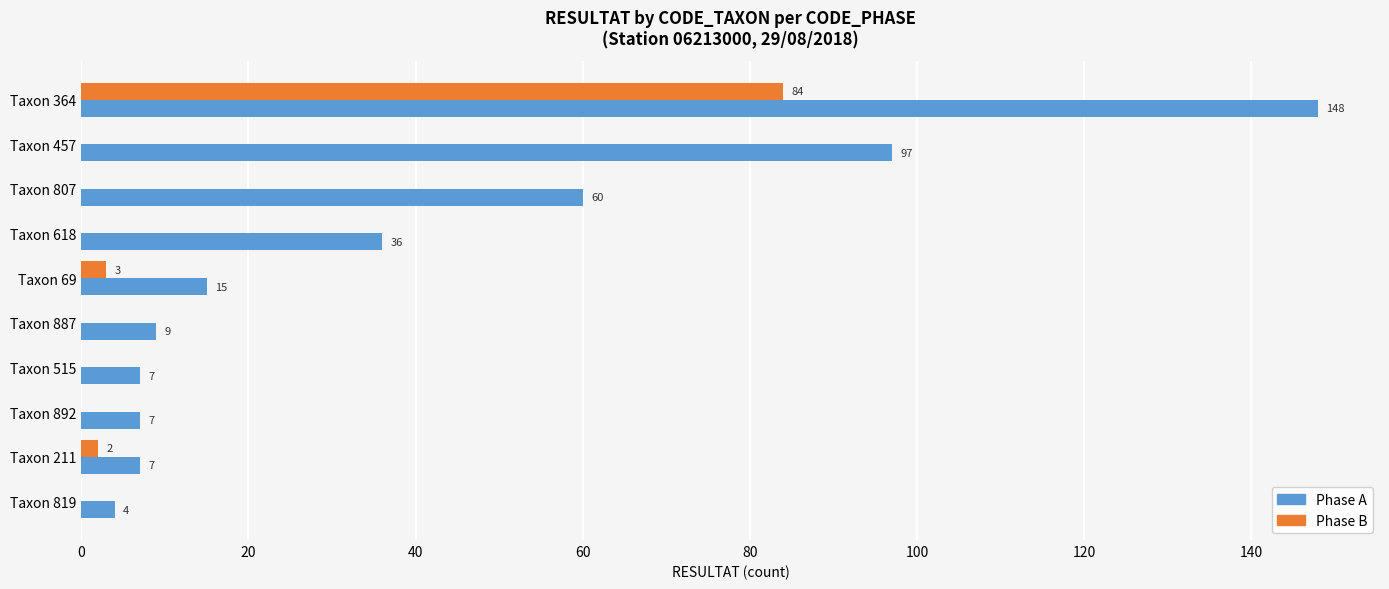

Is it true that Phase A equals 148 at Taxon 364?

True